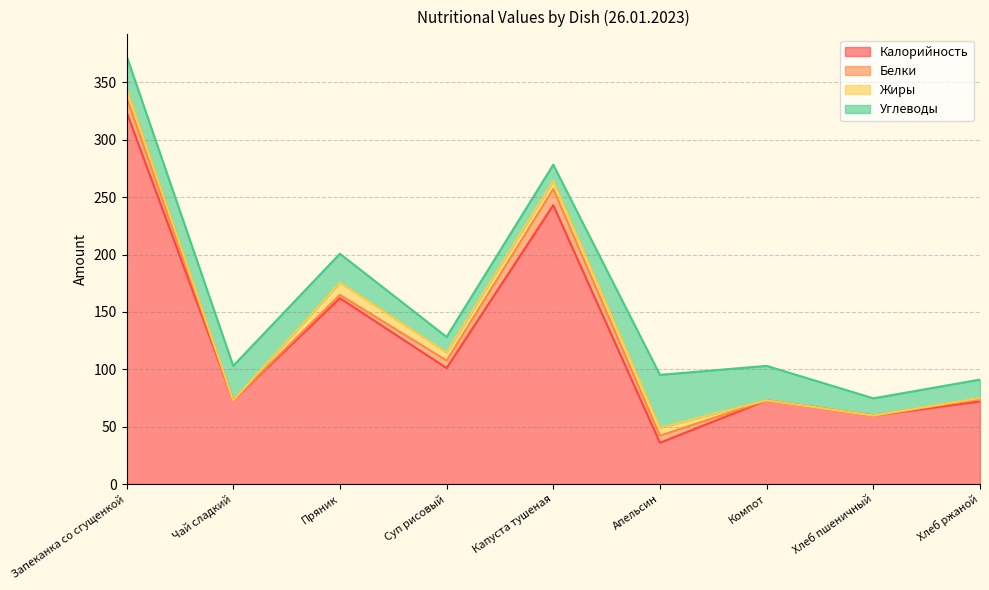

Reading right to left, list all the values displayed in this chart.

Калорийность: Хлеб ржаной=72.0	Хлеб пшеничный=59.7	Компот=73.0	Апельсин=36.0	Капуста тушеная=243.0	Суп рисовый=101.1	Пряник=162.0	Чай сладкий=73.0	Запеканка со сгущенкой=324.2
Белки: Хлеб ржаной=2.0	Хлеб пшеничный=0.0	Компот=0.0	Апельсин=6.2	Капуста тушеная=14.1	Суп рисовый=6.5	Пряник=2.9	Чай сладкий=0.0	Запеканка со сгущенкой=12.7
Жиры: Хлеб ржаной=1.0	Хлеб пшеничный=0.0	Компот=0.0	Апельсин=6.9	Капуста тушеная=7.2	Суп рисовый=7.0	Пряник=10.6	Чай сладкий=0.0	Запеканка со сгущенкой=8.0
Углеводы: Хлеб ржаной=16.0	Хлеб пшеничный=15.0	Компот=30.0	Апельсин=46.1	Капуста тушеная=14.0	Суп рисовый=13.6	Пряник=25.2	Чай сладкий=30.0	Запеканка со сгущенкой=28.2